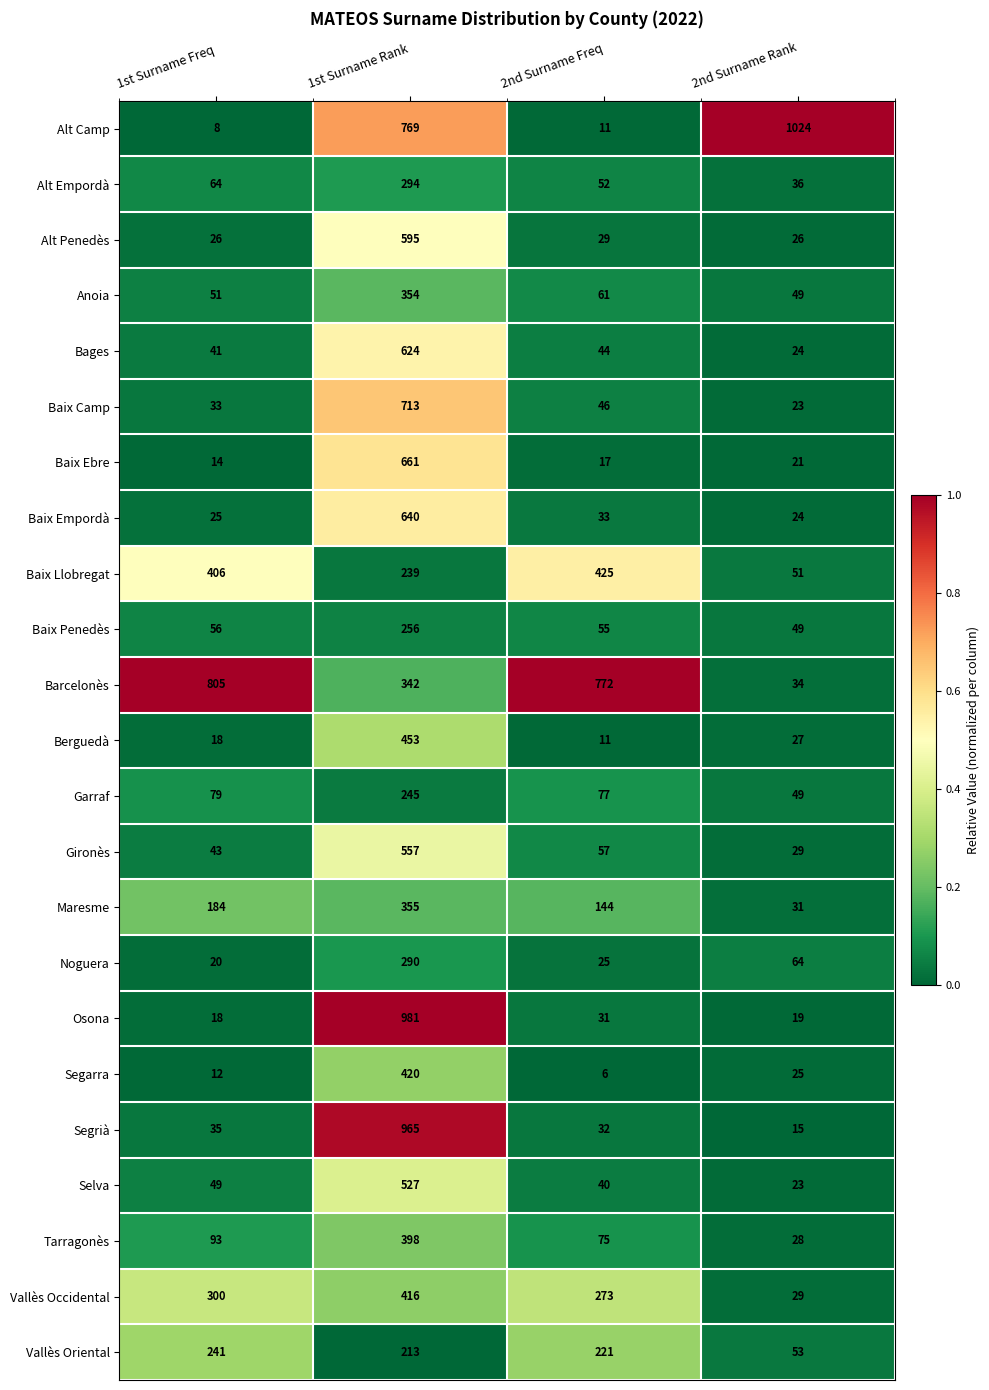

What is the maximum value for Segrià?

965